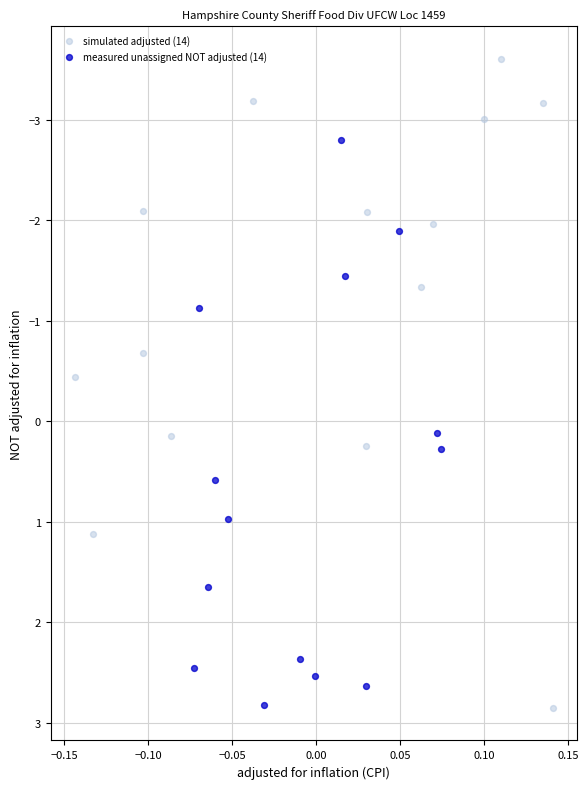

Which series reaches the minimum Y coordinate?

simulated adjusted (14)